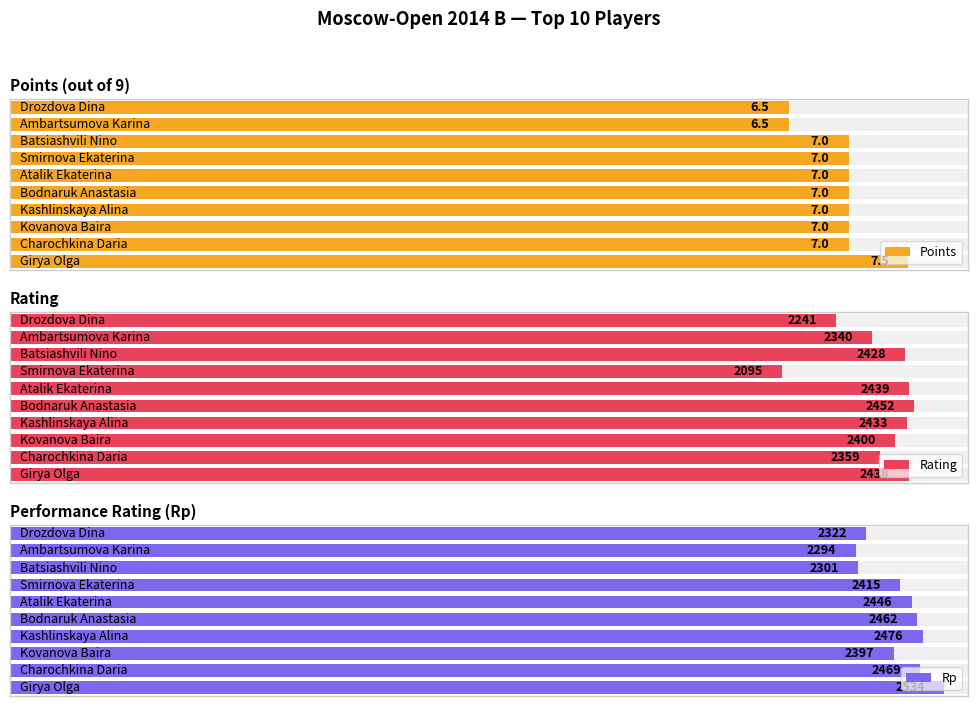

What is the label of the 8th bar from the right?

Kovanova Baira